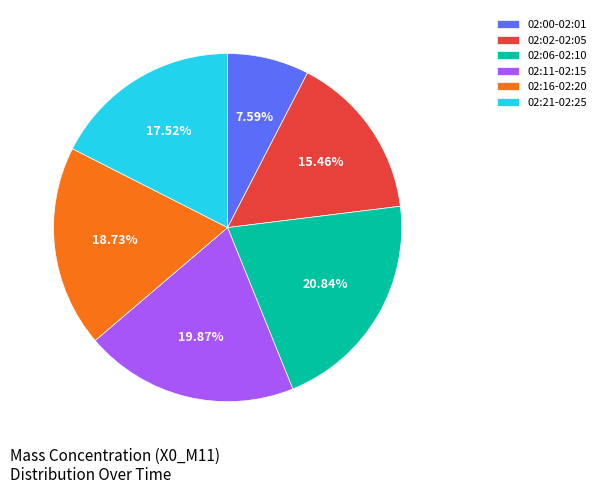

Does 02:16-02:20 account for over 50% of the chart?

No